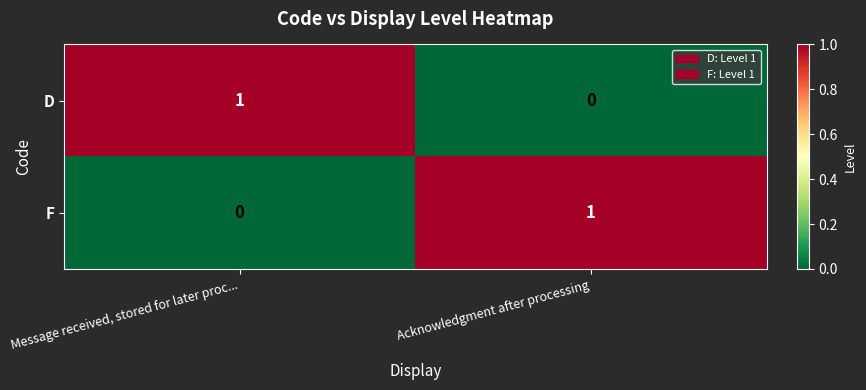

Rank the categories by D value from highest to lowest.

Message received, stored for later proc..., Acknowledgment after processing